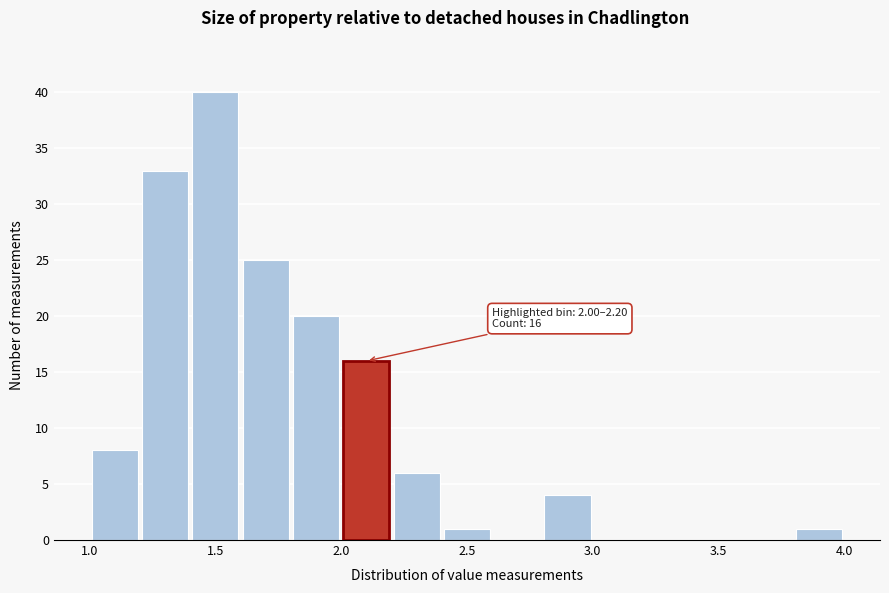

Which range on the x-axis has the tallest bar?

1.4 to 1.6